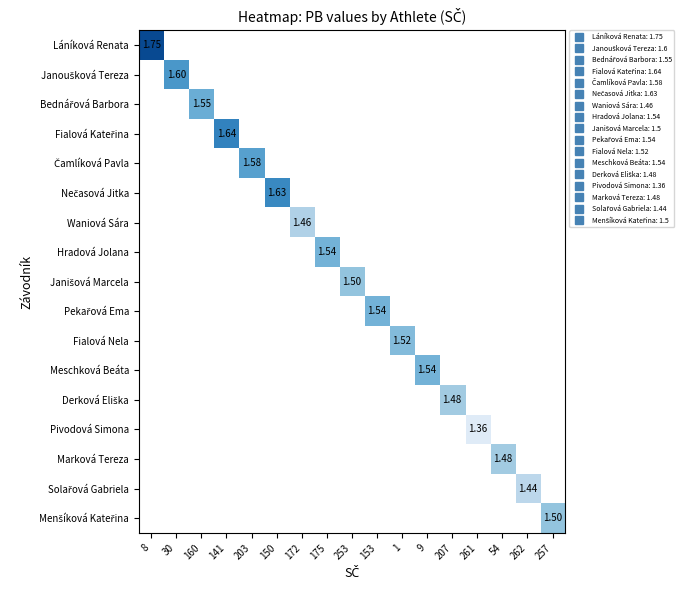

How many values in Láníková Renata are above zero?

1